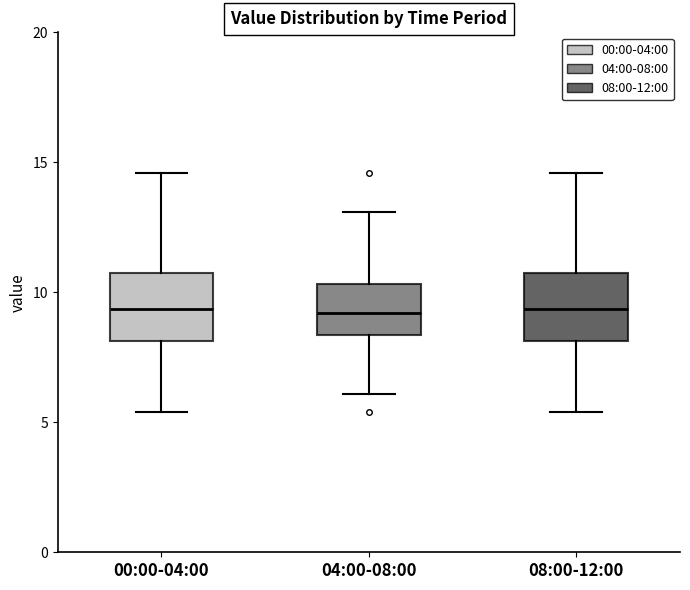

Reading left to right, transcribe this box plot: for each box, give where its median line is, the range the box spans, and where its two whiskers end, as read against the y-axis. The values are not printed on the chart, so give them approximately, as read against the axis.

00:00-04:00: median 9.5, box 8.0 to 10.5, whiskers 5.5 to 14.5
04:00-08:00: median 9.0, box 8.5 to 10.5, whiskers 6.0 to 13.0
08:00-12:00: median 9.5, box 8.0 to 10.5, whiskers 5.5 to 14.5